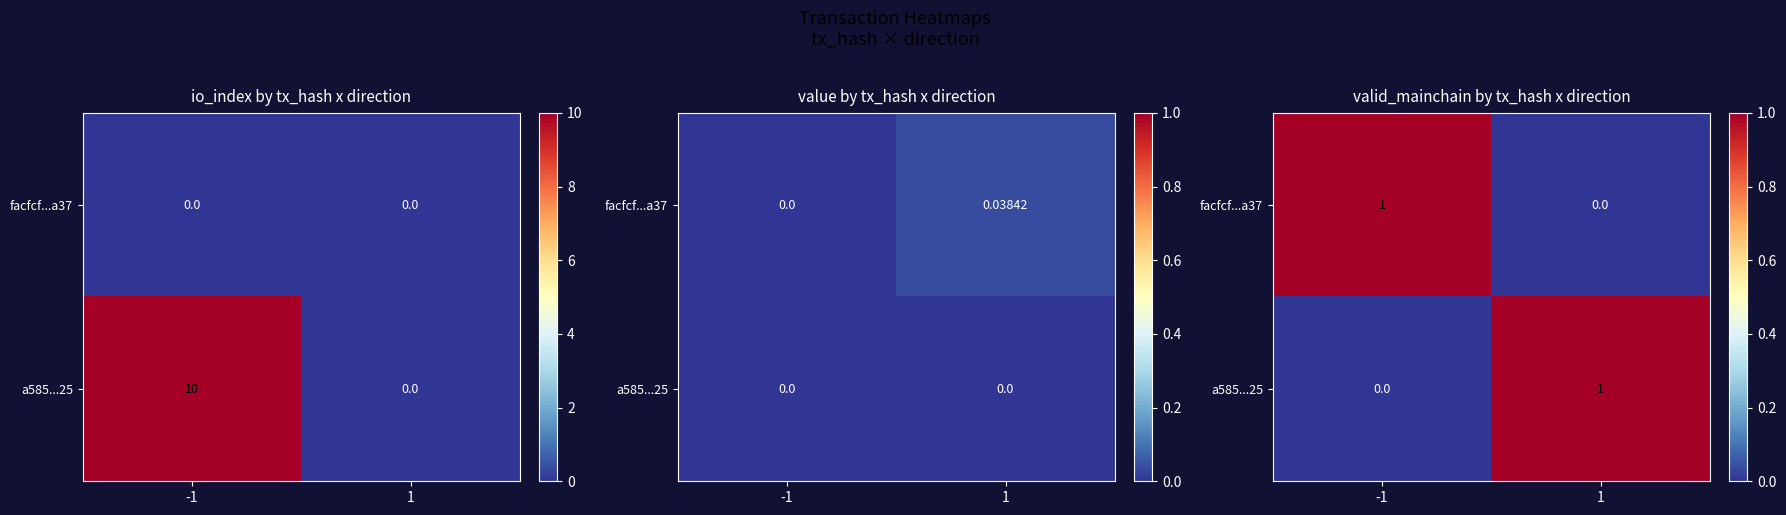

At which label is a585...25 closest to 0?

-1